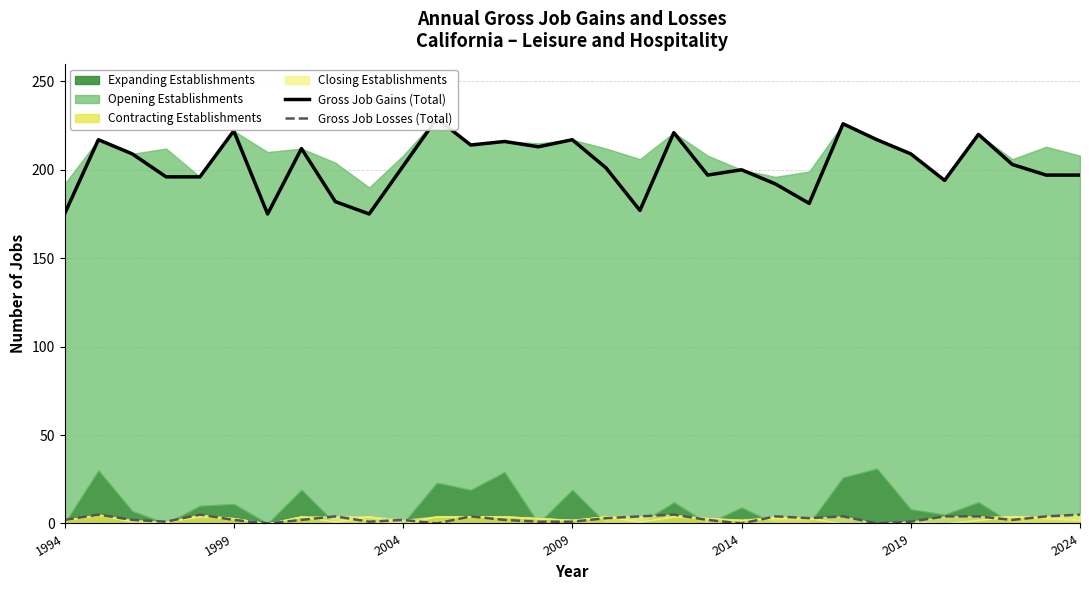

How many data points does each series have?

31